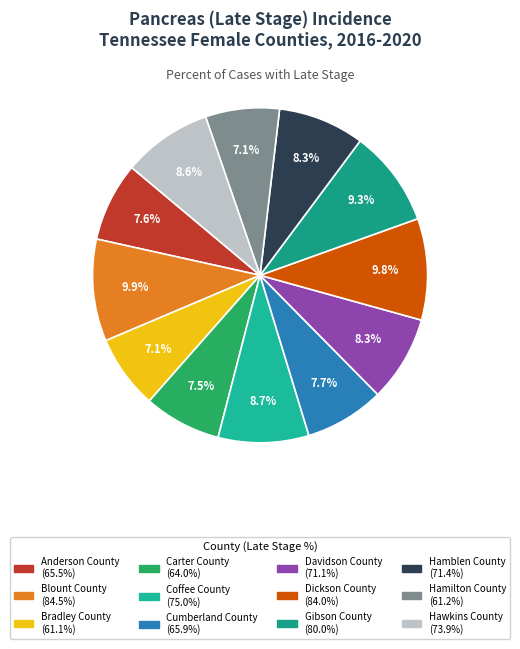

How many slices are in this pie chart?

12